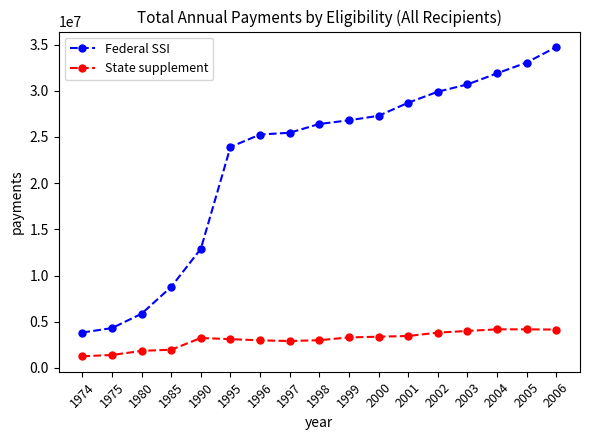

What is the total value across all series at 1996?

28252474